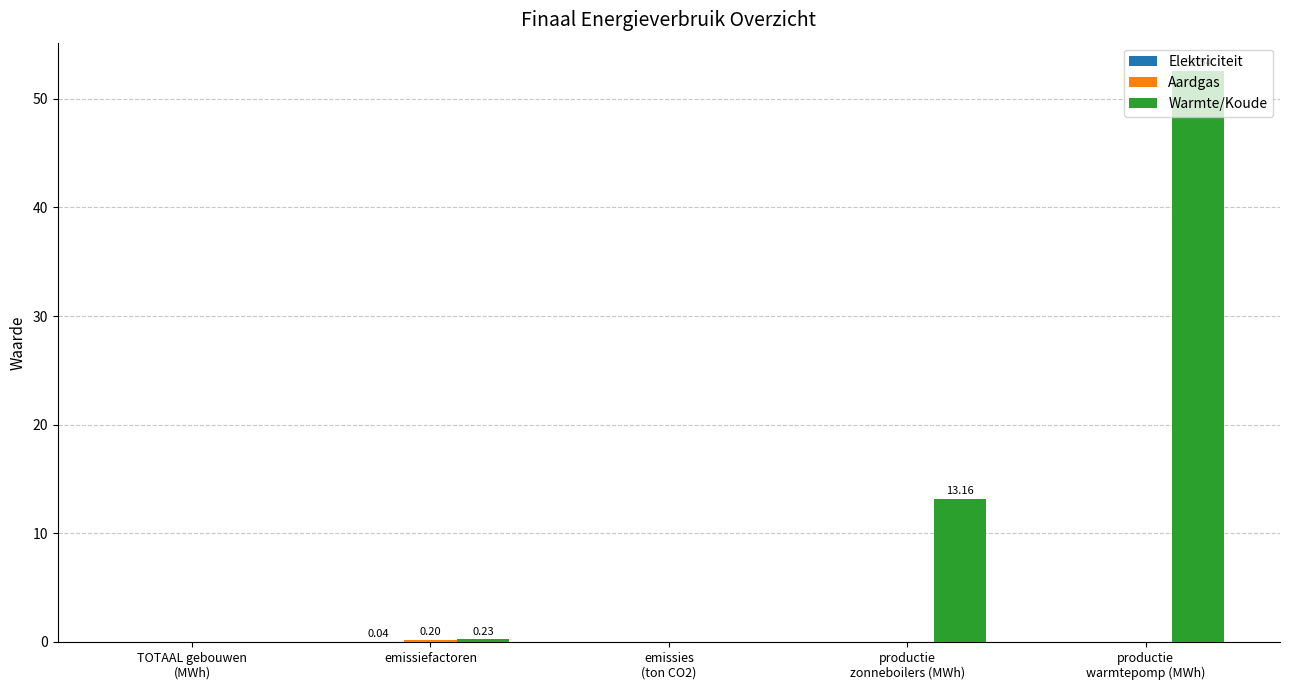

Count the number of data series in this chart.

3